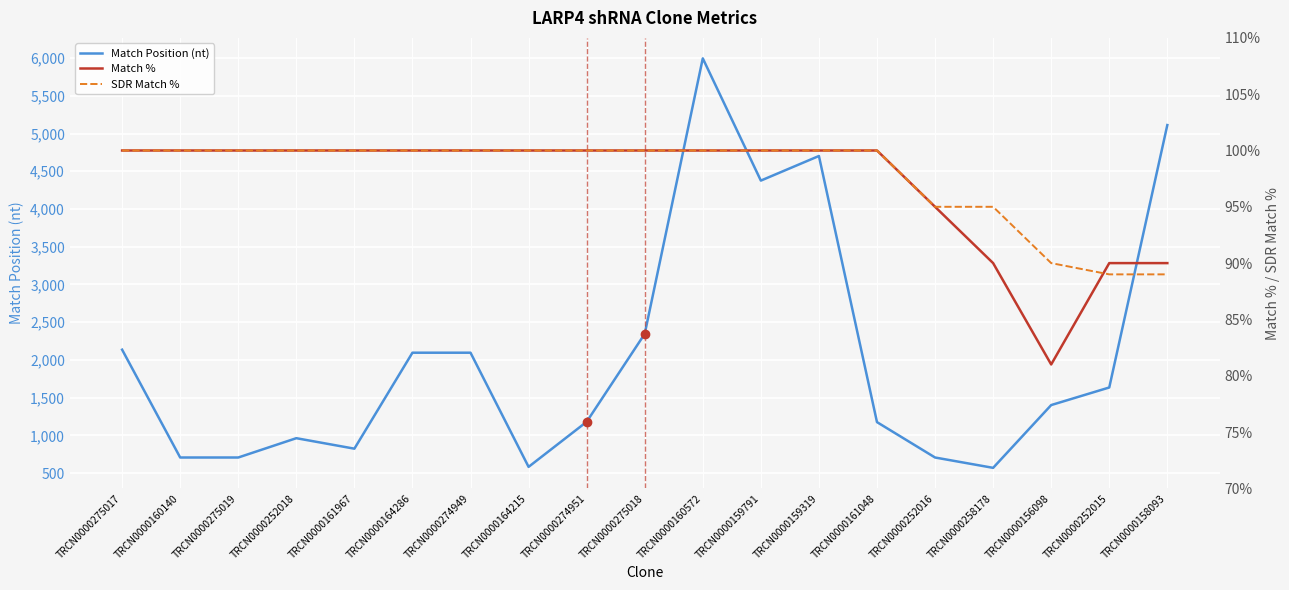

What is the average value of the SDR Match % series?

98